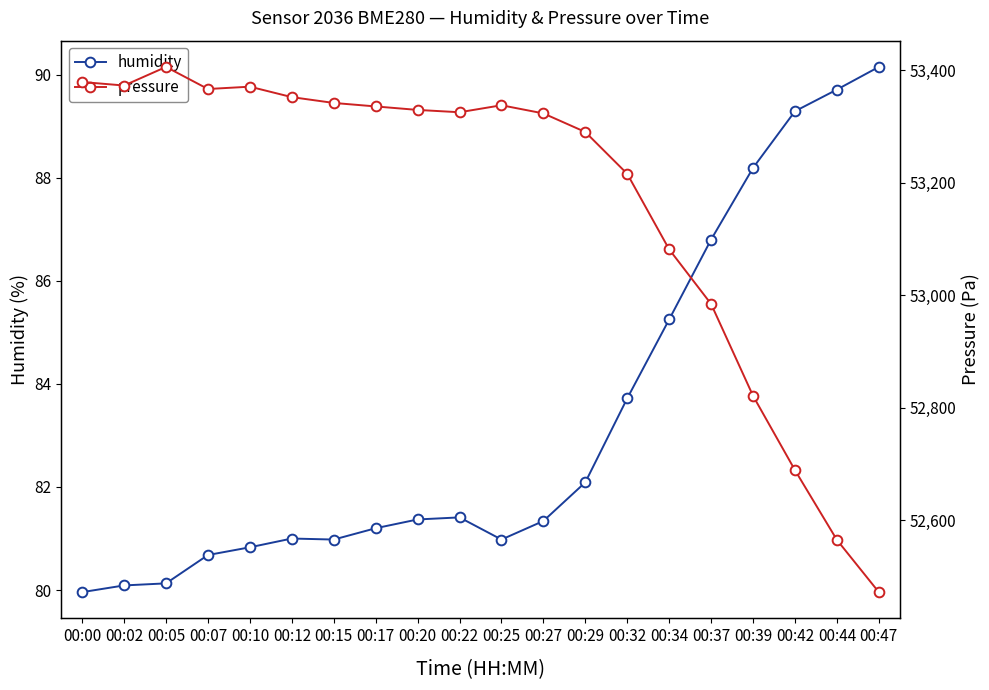

What value does the pressure series have at 00:00?

53378.8